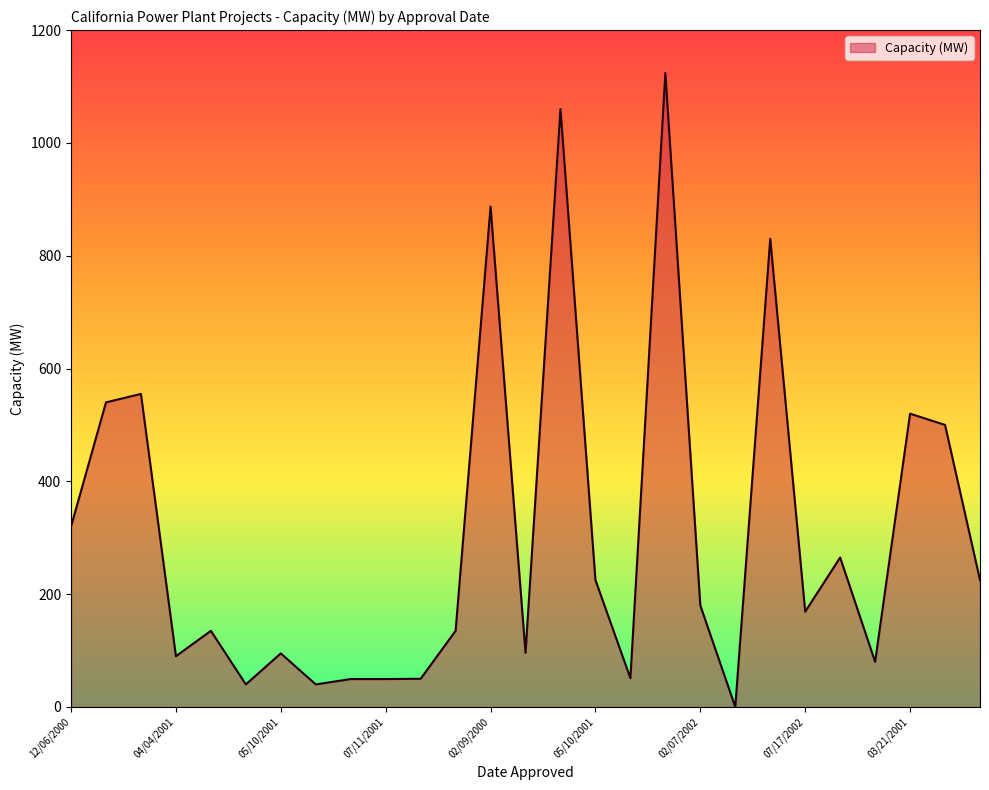

What is the difference between the maximum and minimum values?

1124.0